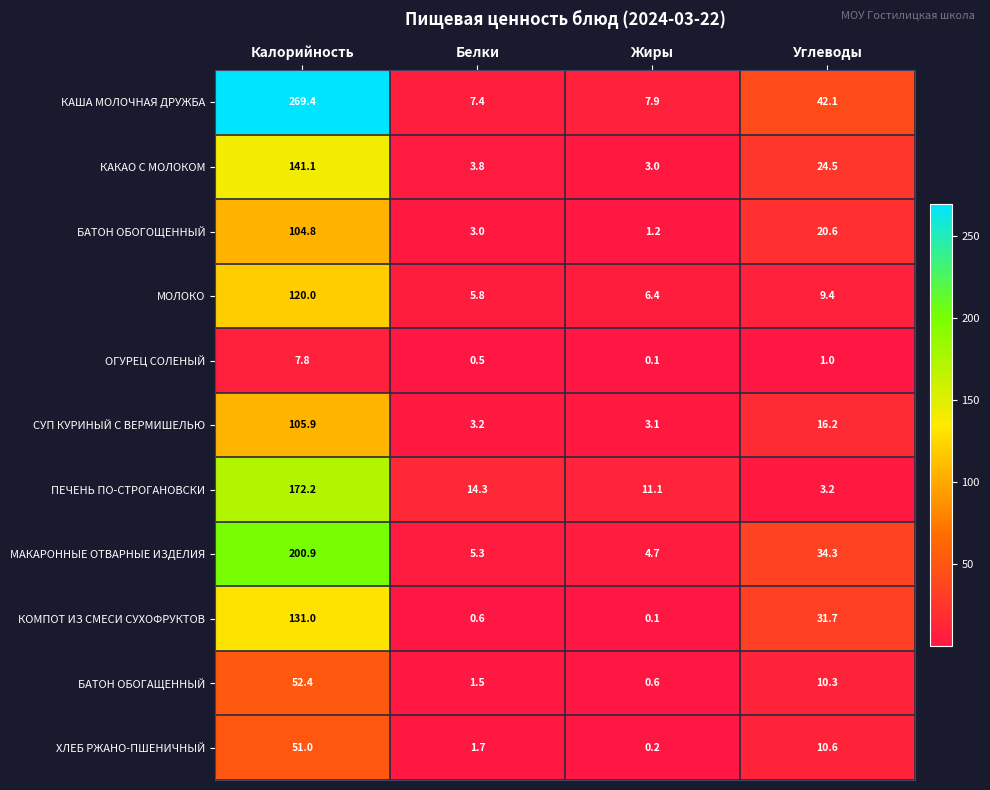

What is the difference between the maximum and minimum values in the МАКАРОННЫЕ ОТВАРНЫЕ ИЗДЕЛИЯ series?

196.2